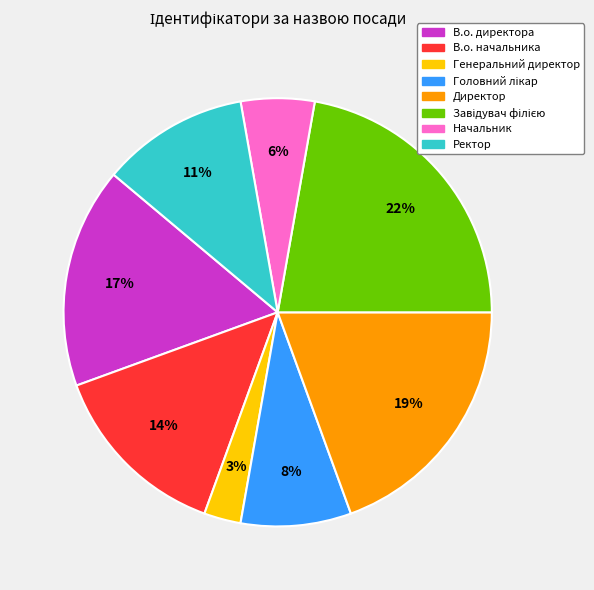

Is Начальник the majority of the pie?

No